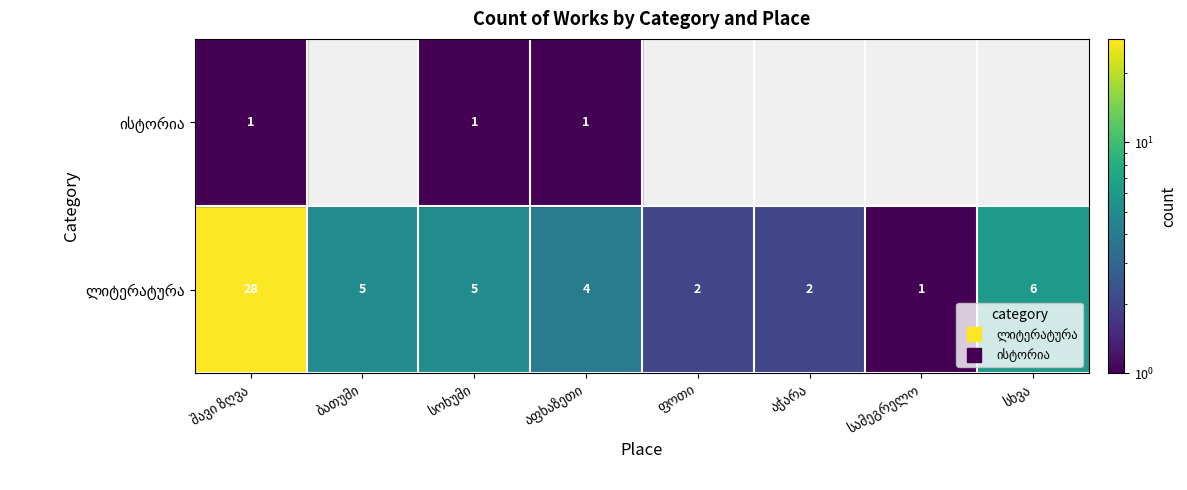

Reading left to right, what are all the values shown in this chart?

ლიტერატურა: 28	5	5	4	2	2	1	6
ისტორია: 1	0	1	1	0	0	0	0